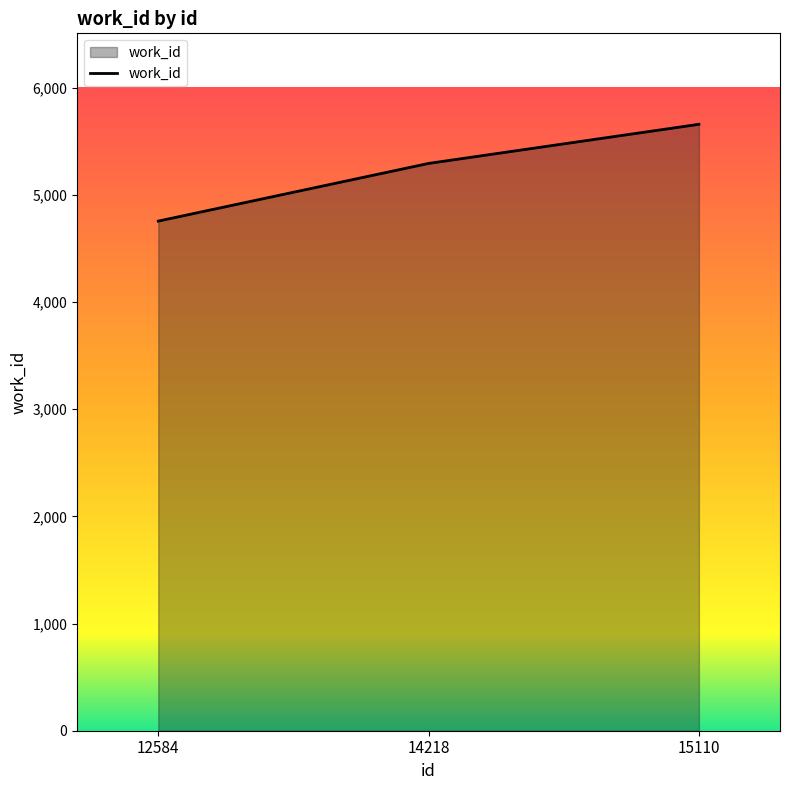

Rank the categories by value from highest to lowest.

15110, 14218, 12584